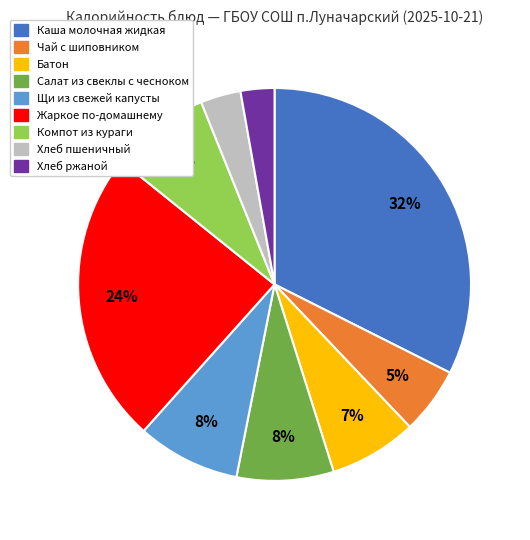

To the nearest percent, what is the average slice percentage?

11%